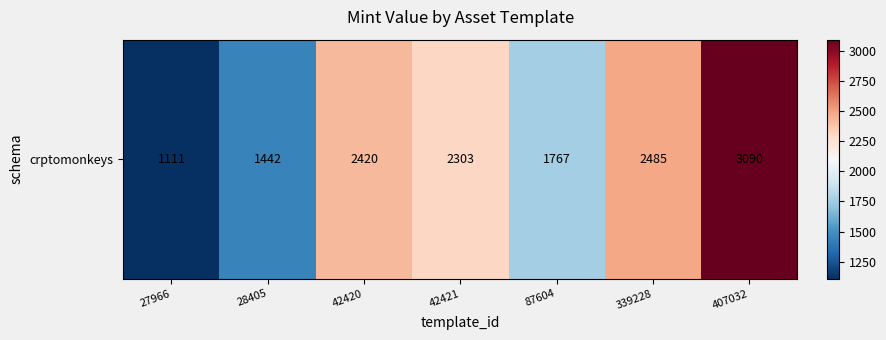

What is the sum of the values at 407032 and 339228?

5575